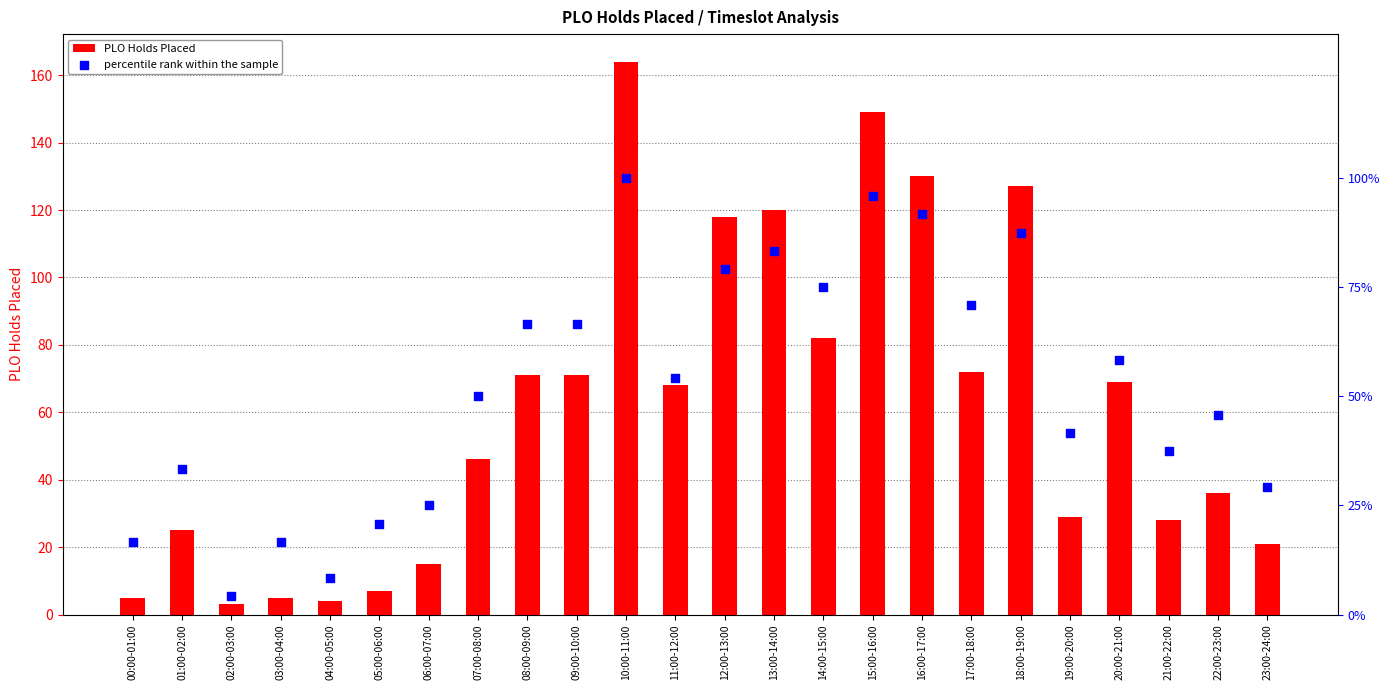

Is the value of PLO Holds Placed at 05:00-06:00 greater than the value of percentile rank within the sample at 07:00-08:00?

No